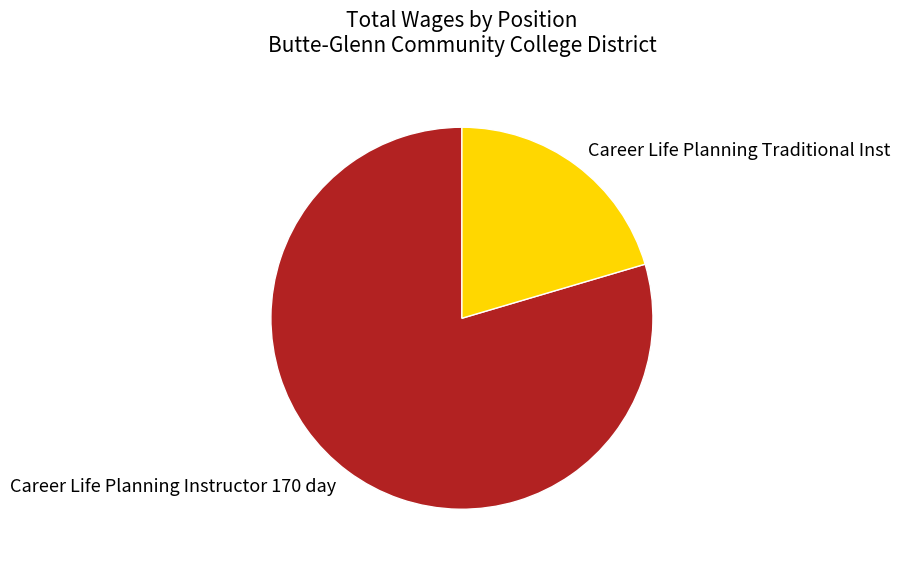

Which has a higher value, Career Life Planning Instructor 170 day or Career Life Planning Traditional Inst?

Career Life Planning Instructor 170 day